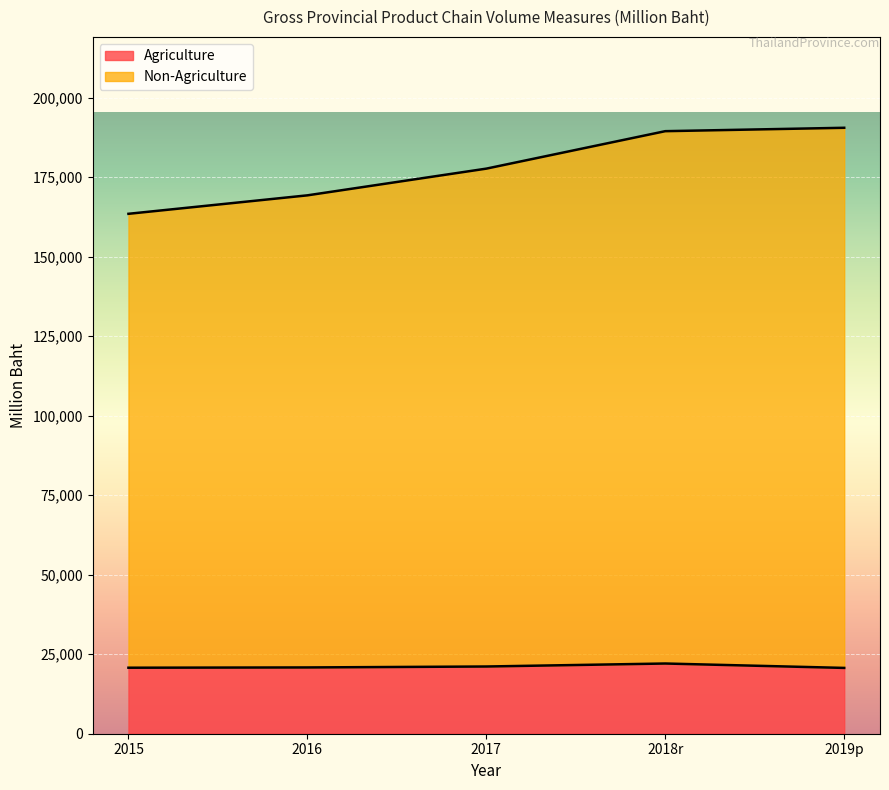

List the series in order of their peak value, highest first.

Non-Agriculture, Agriculture